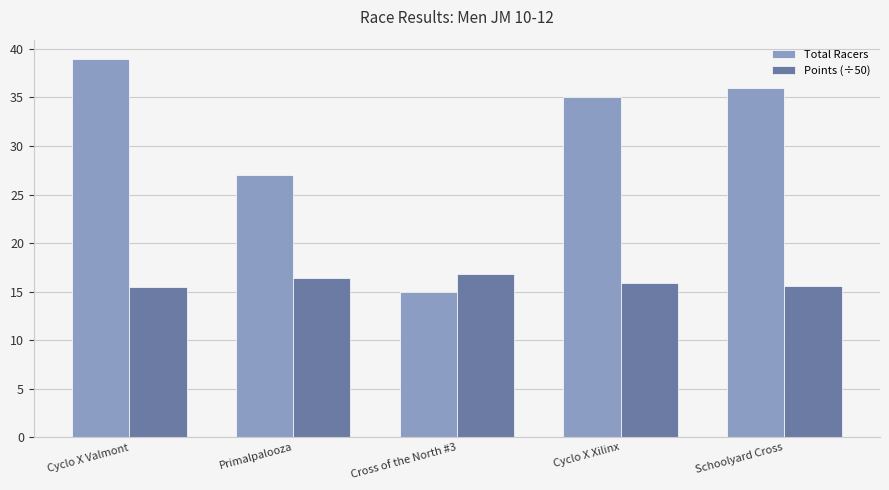

Rank the series by their average value, from lowest to highest.

Points (÷50), Total Racers